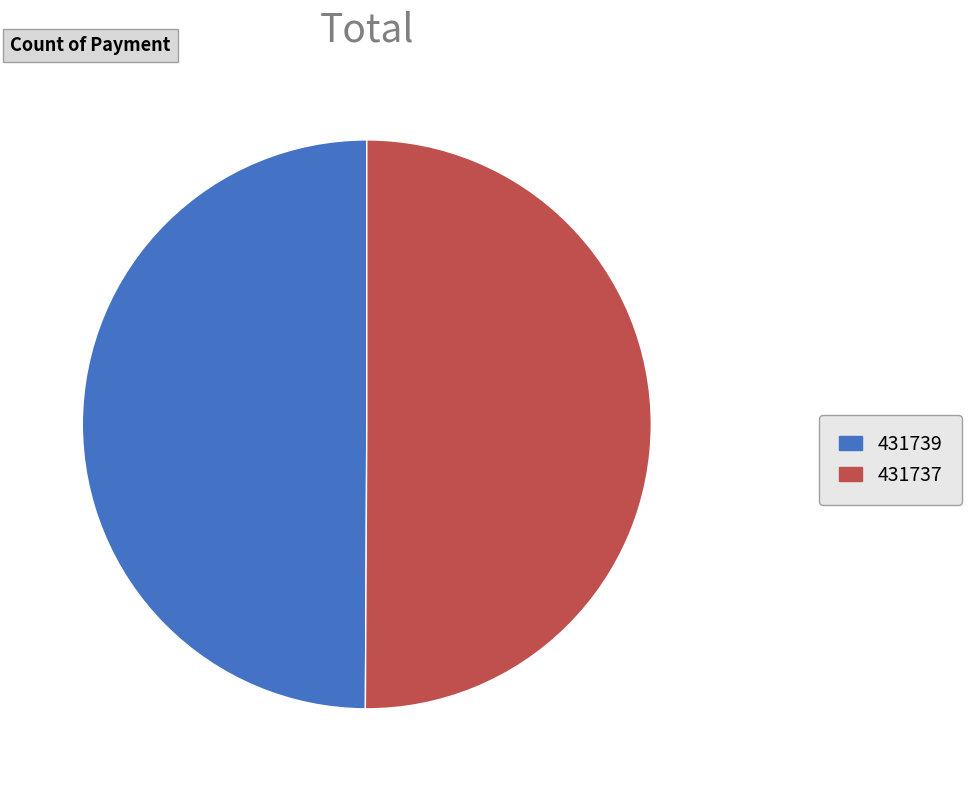

The 431737 slice represents 50% of the pie. True or false?

True